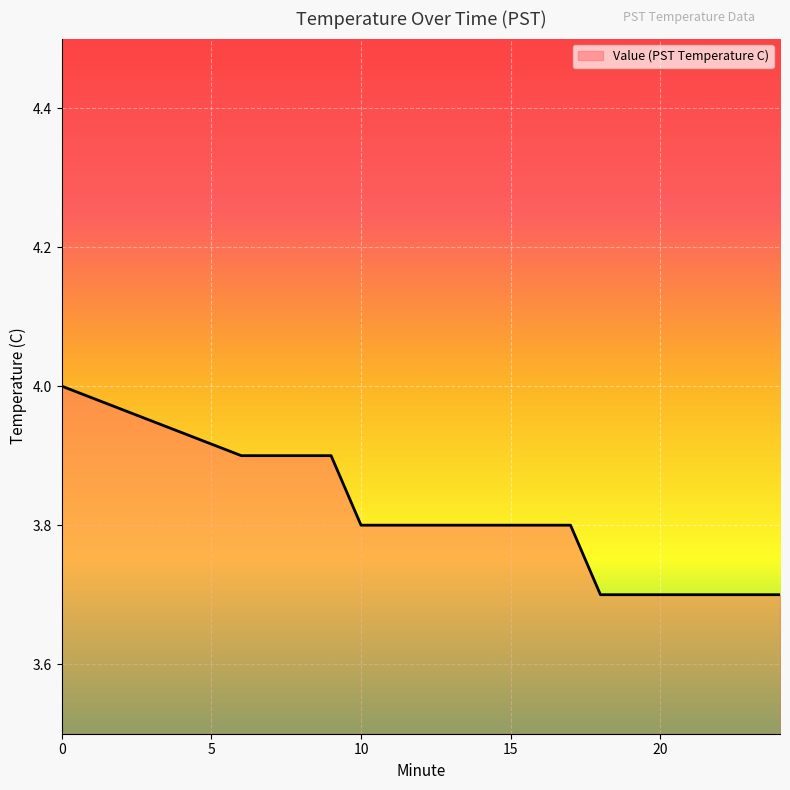

How many lines are shown in the chart?

1